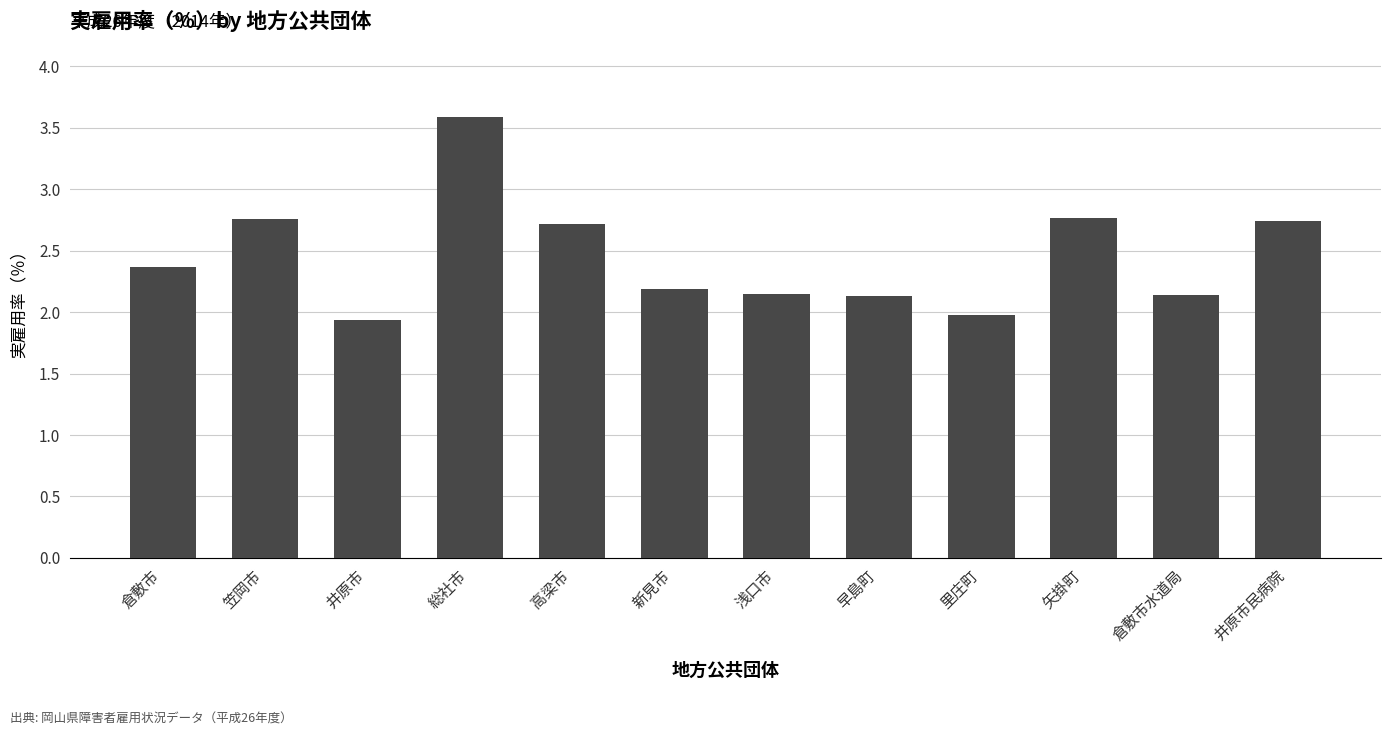

What is the change in value from 笠岡市 to 井原市?

-0.8